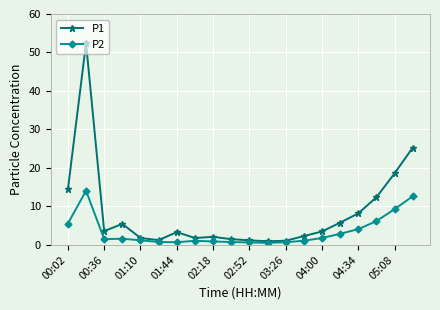

Rank the series by their maximum value, from highest to lowest.

P1, P2